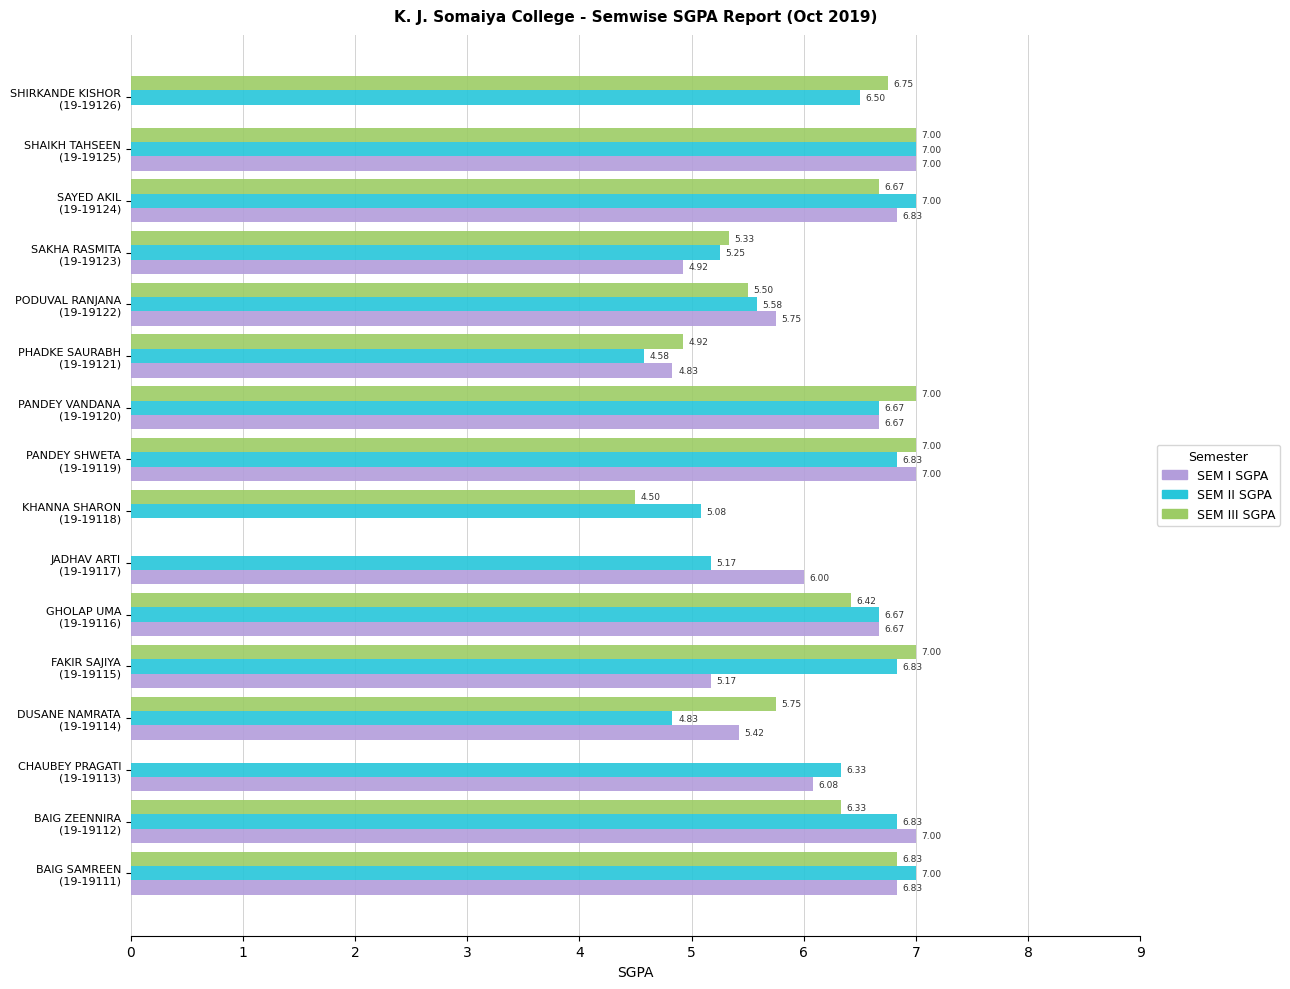

Which series has the largest total across all categories?

SEM II SGPA